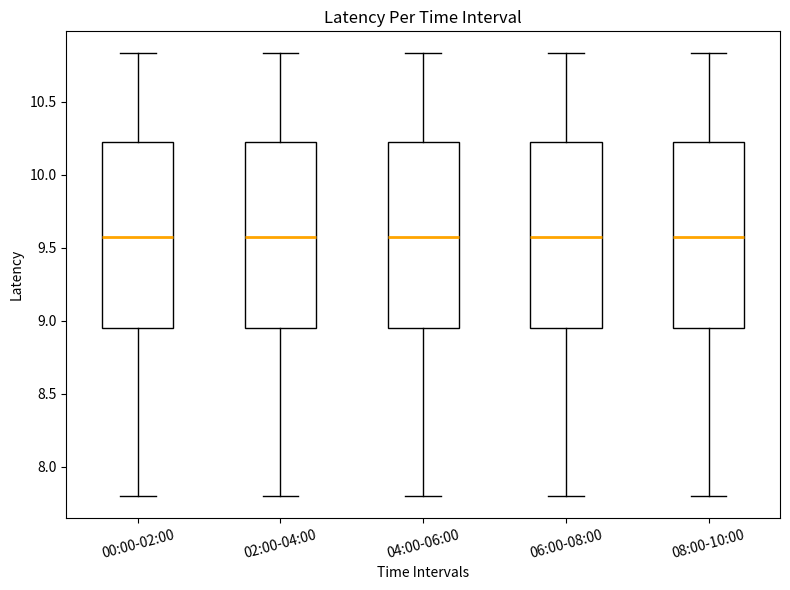

Where is the lower edge of the box for 08:00-10:00 on the y-axis? The values are not printed on the chart, so give them approximately, as read against the axis.

8.95